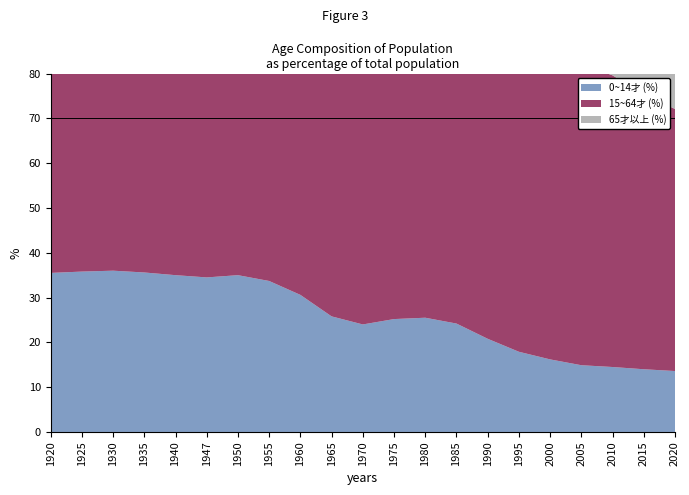

Reading left to right, list all the values displayed in this chart.

0~14才 (%): 35.5	35.8	36.0	35.6	35.0	34.5	35.0	33.7	30.6	25.8	24.0	25.2	25.5	24.2	20.8	17.9	16.2	14.9	14.5	14.0	13.6
15~64才 (%): 60.8	60.7	58.5	59.2	59.4	60.4	59.7	60.9	63.5	67.9	69.4	68.4	67.3	67.6	69.1	70.2	69.3	67.2	65.1	61.3	58.5
65才以上 (%): 3.7	3.5	5.5	5.2	5.6	5.1	5.3	5.4	5.9	6.3	6.5	6.4	7.2	8.1	9.7	11.8	14.5	17.6	20.4	24.7	27.9